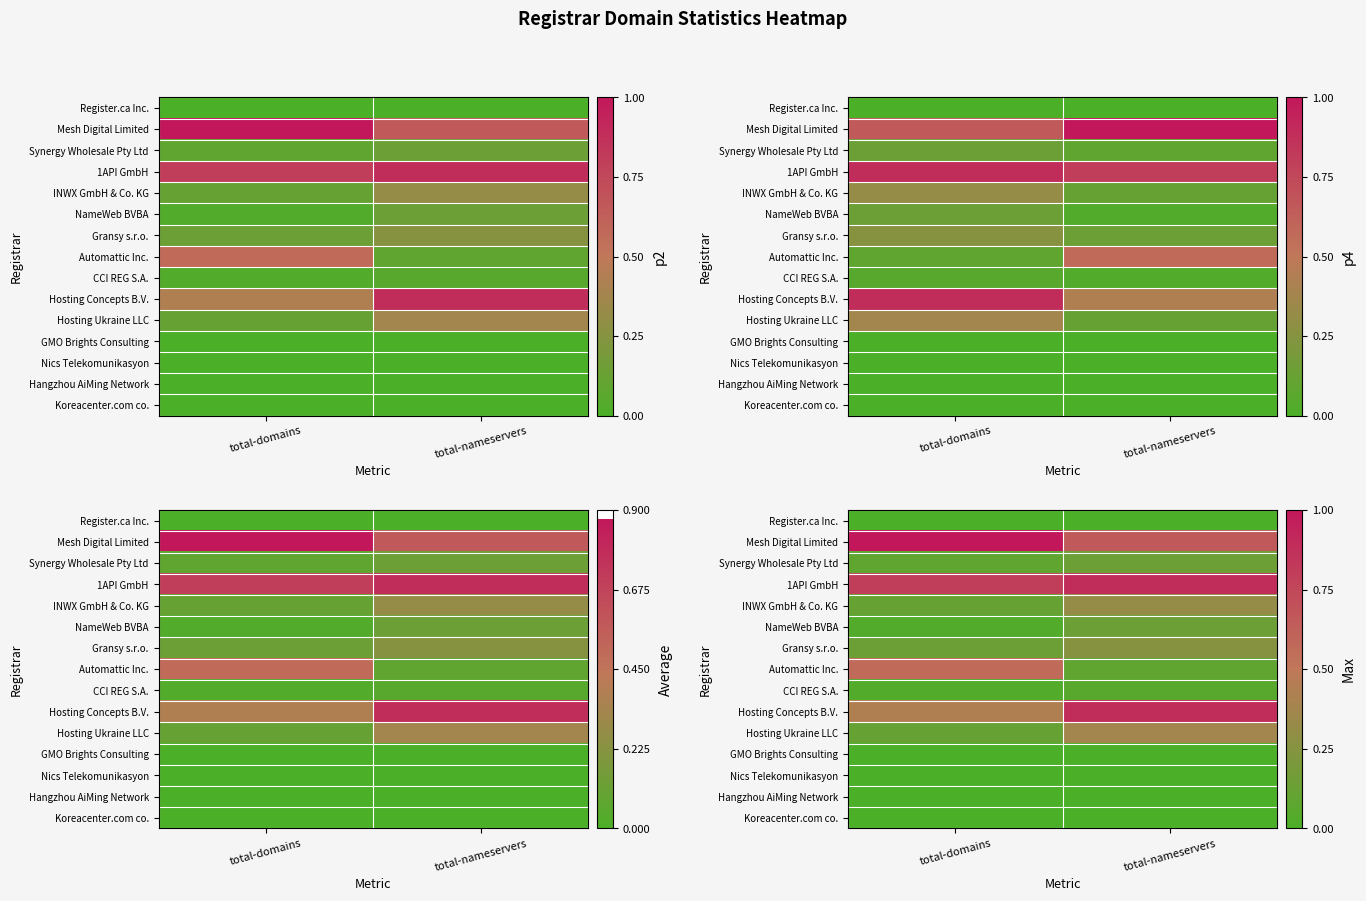

Is the value of INWX GmbH & Co. KG at total-domains greater than the value of Koreacenter.com co. at total-nameservers?

Yes